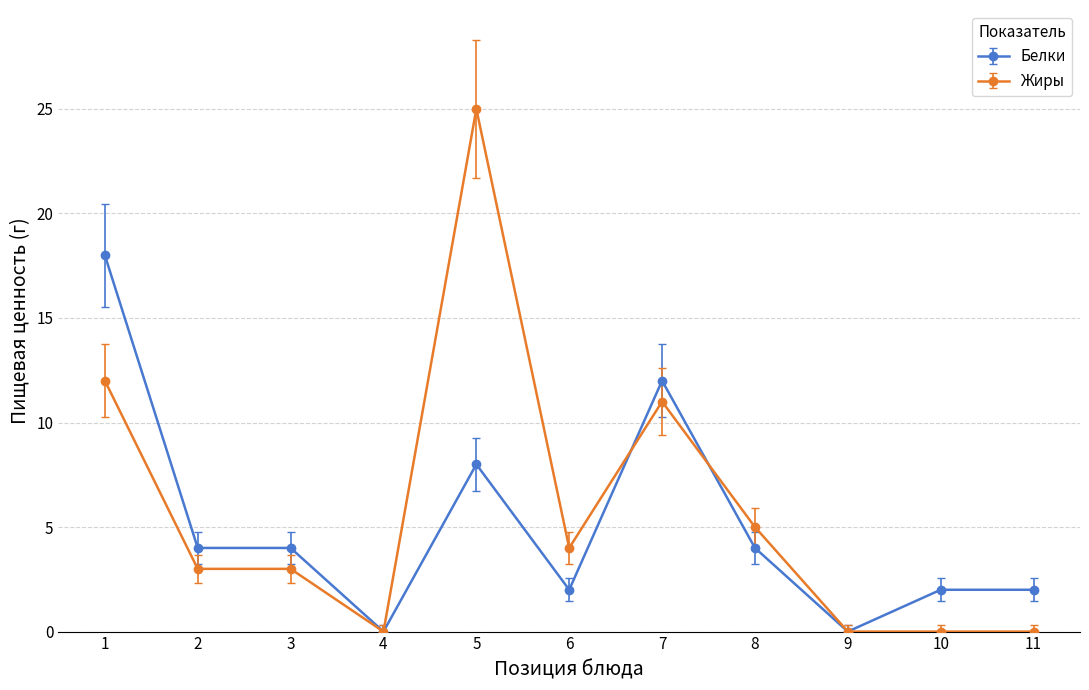

How many lines are shown in the chart?

2